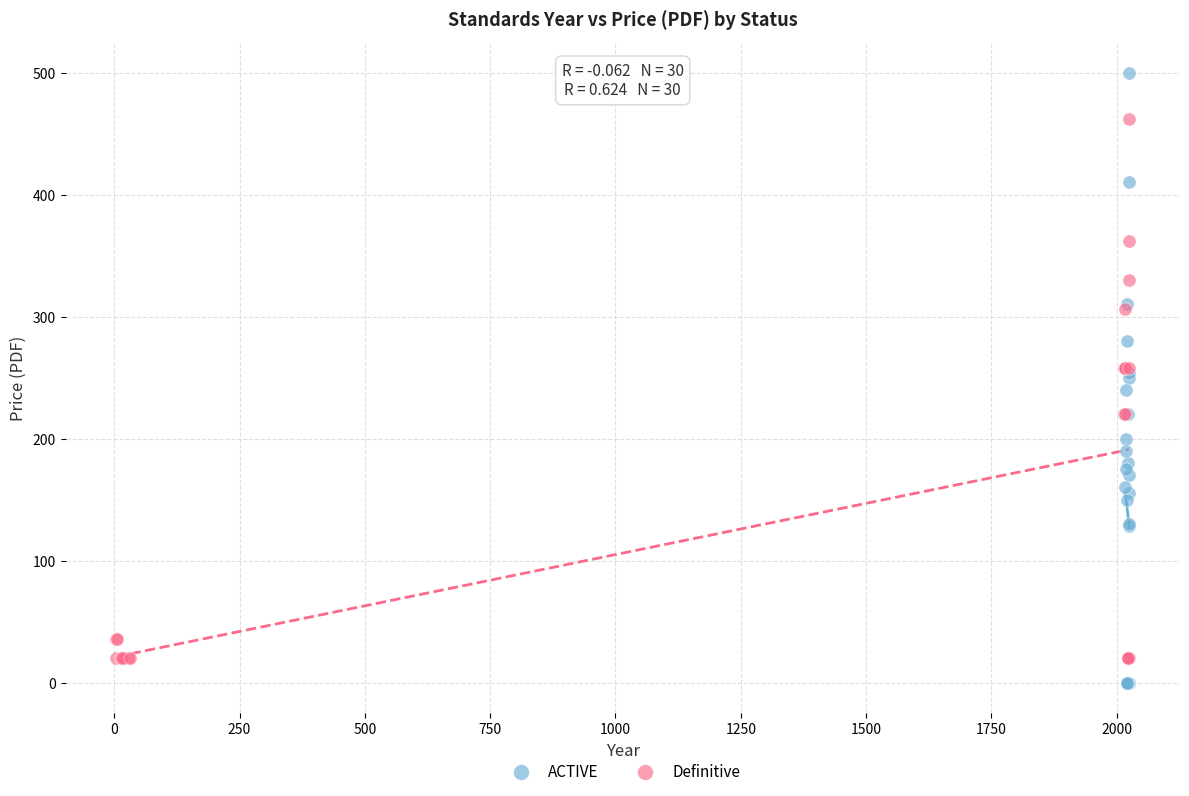

Which series reaches the maximum Y coordinate?

ACTIVE